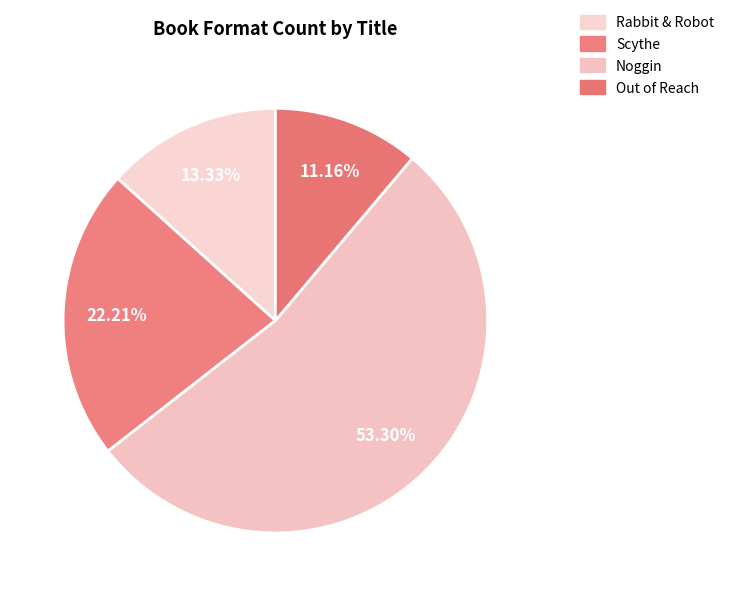

To the nearest percent, what is the average slice percentage?

25%